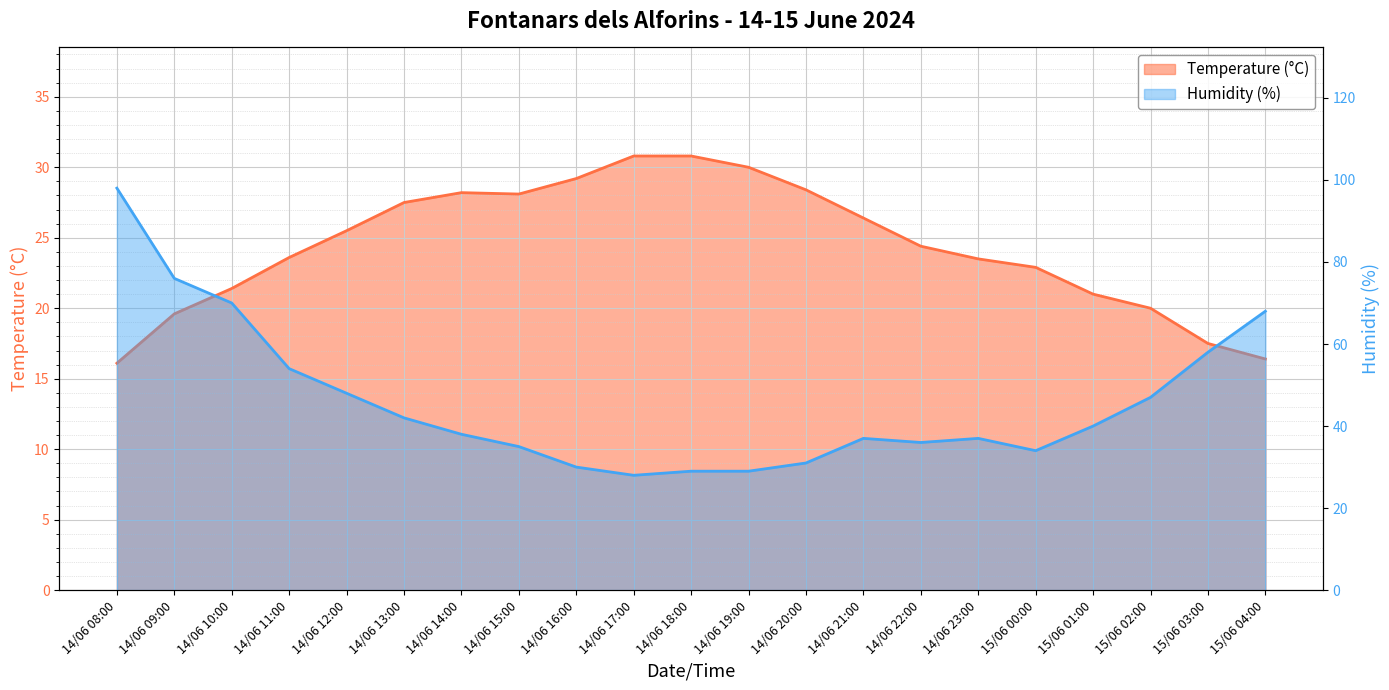

At 14/06 21:00, list the series in order from smallest to largest.

Temperature (°C), Humidity (%)